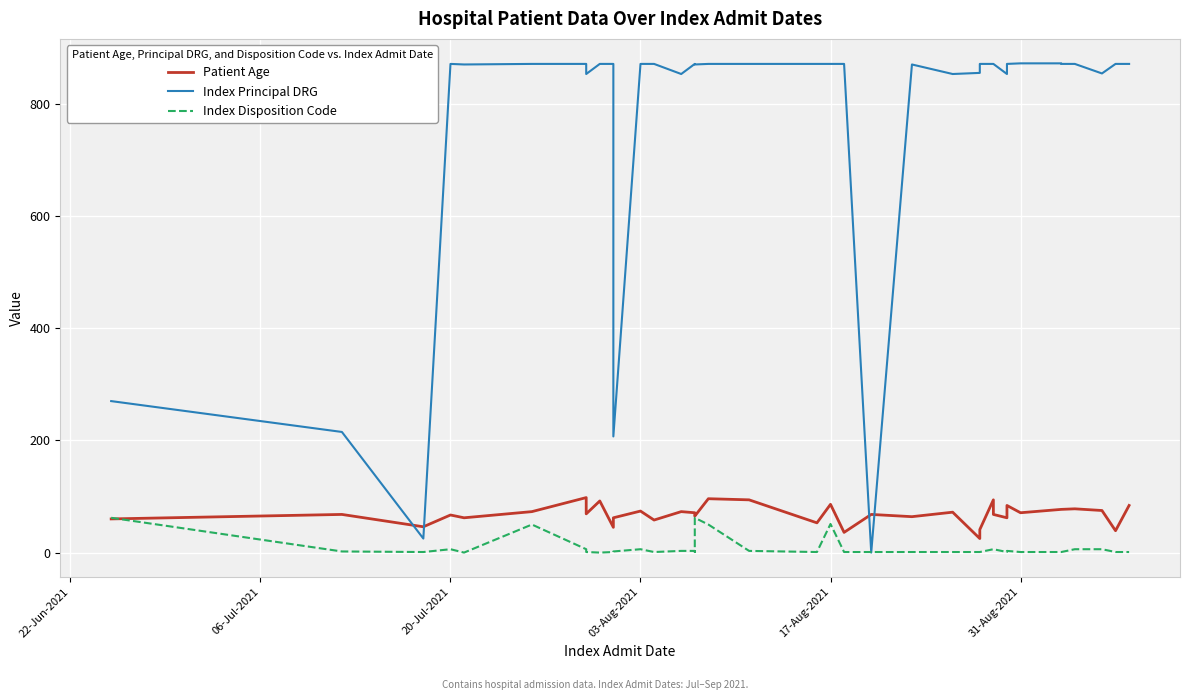

What is the value of the Index Principal DRG point at the 37th from the left?

871